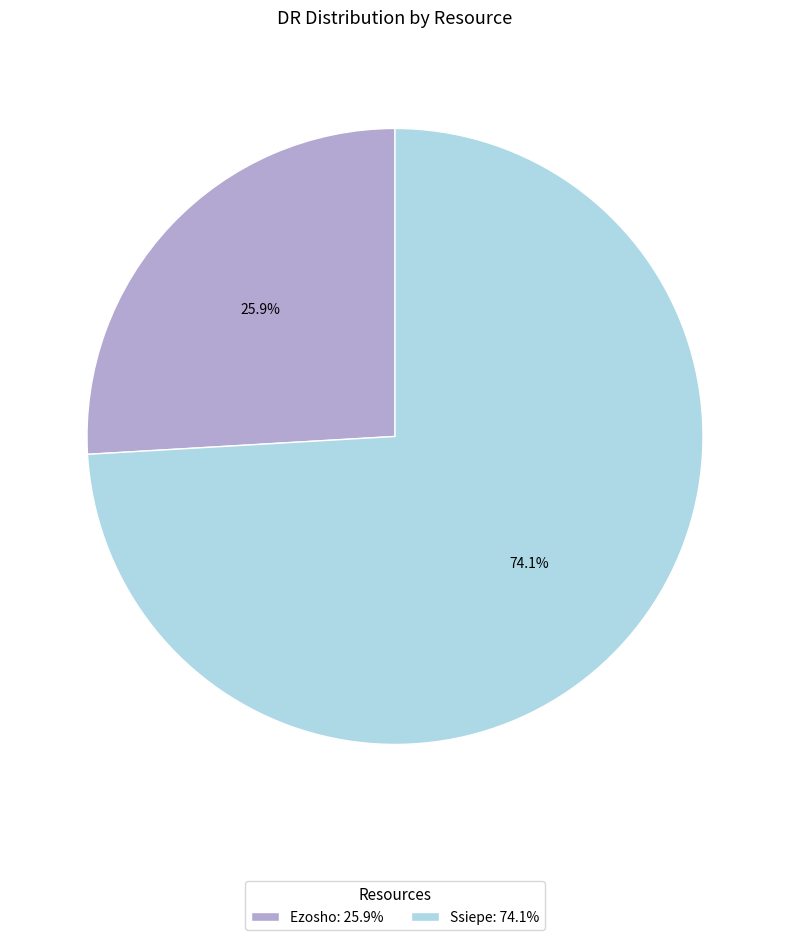

Combined, do Ssiepe and Ezosho account for over 50%?

Yes